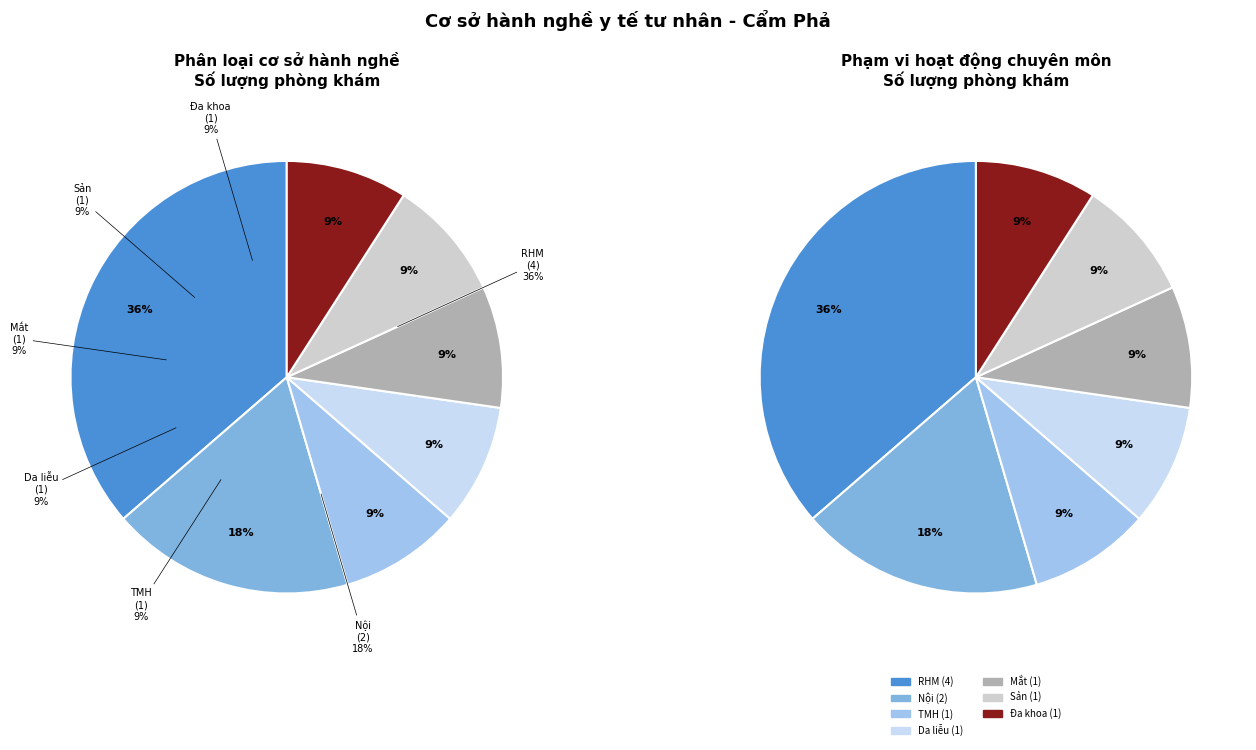

What percentage is the Phòng khám chuyên khoa nội slice, to the nearest percent?

18%